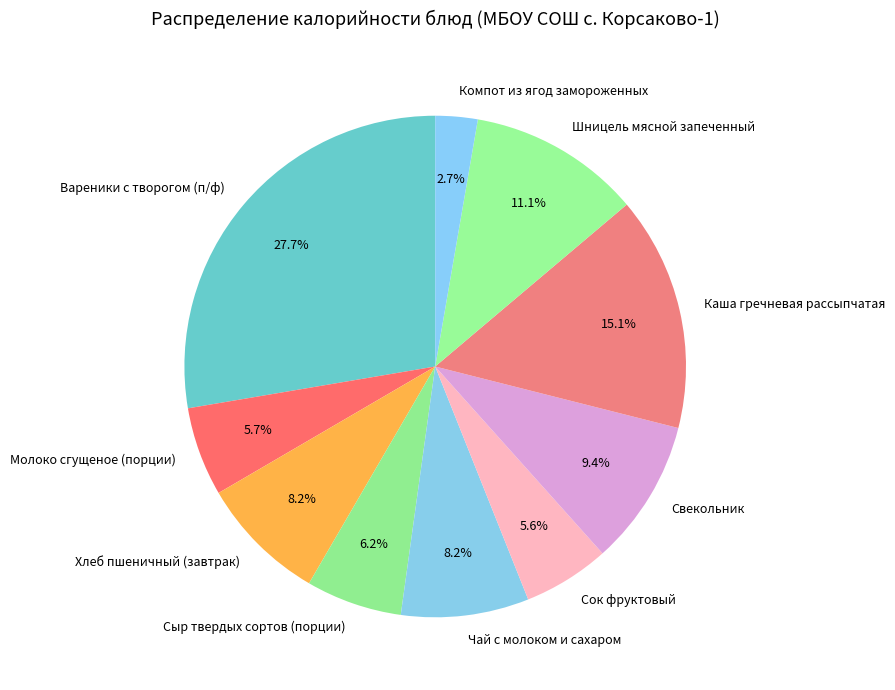

Which category has the smallest portion of the pie?

Компот из ягод замороженных